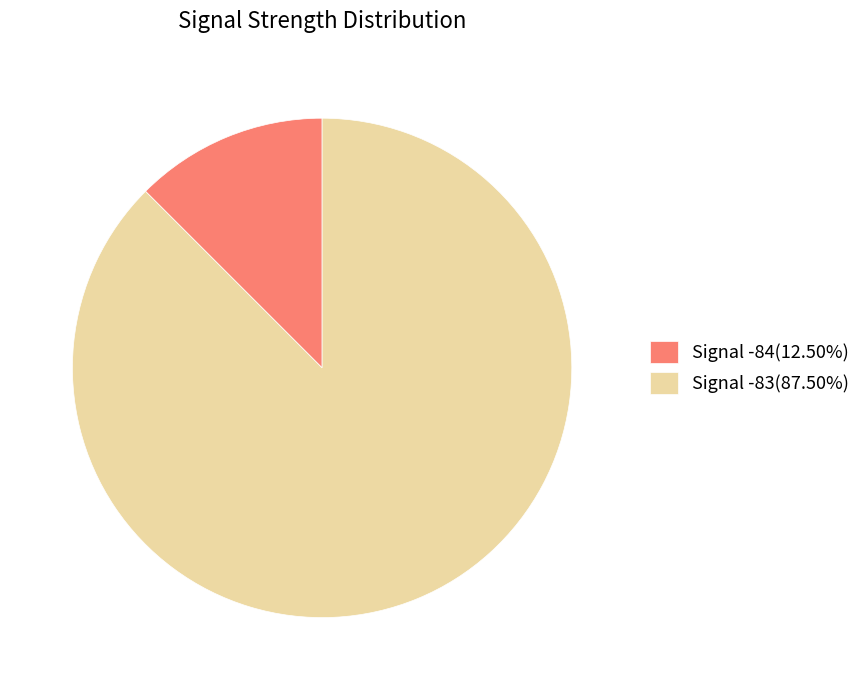

Does any single category account for the majority?

Yes